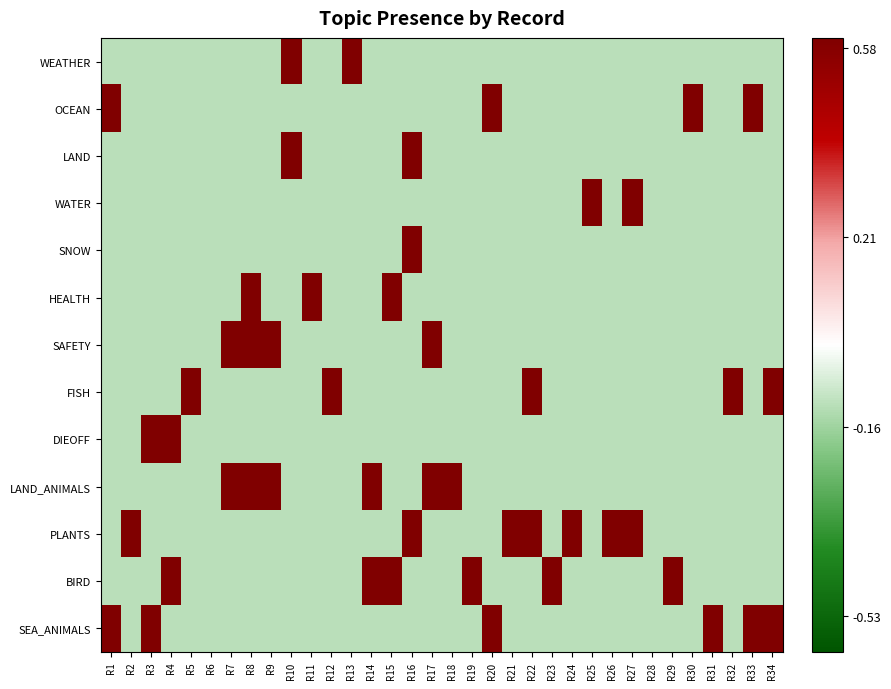

How many data points does each series have?

34